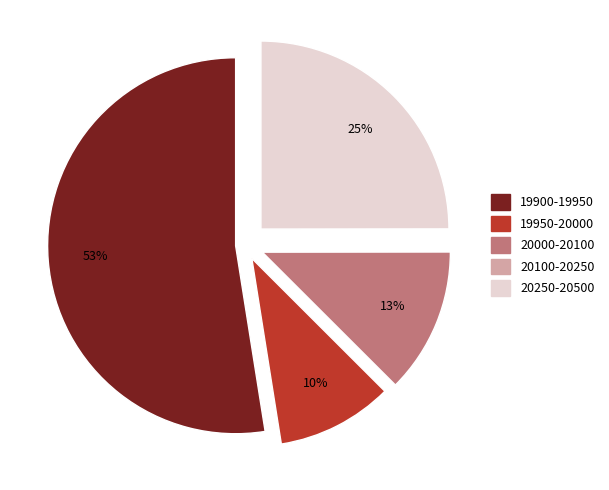

To the nearest percent, what is the average slice percentage?

20%